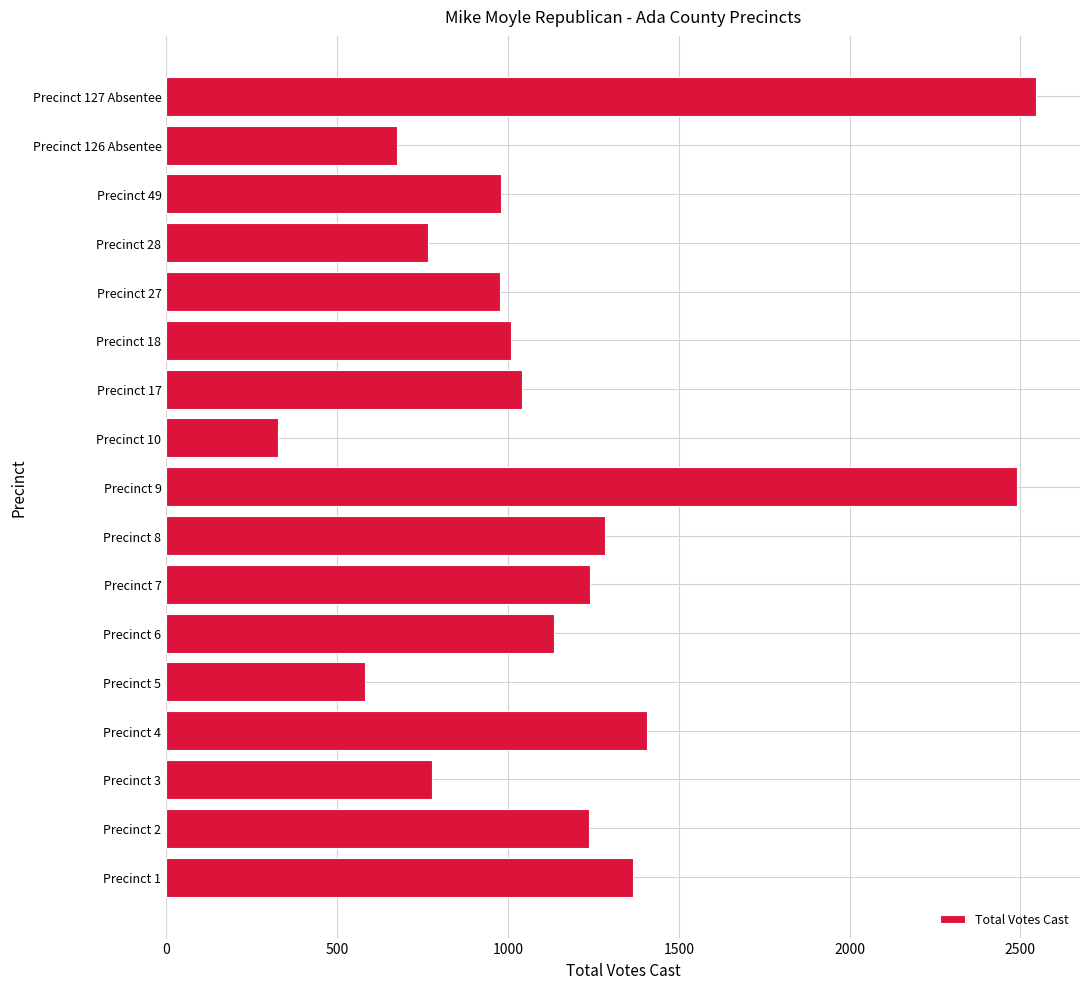

What is the change in value from Precinct 1 to Precinct 8?

-83